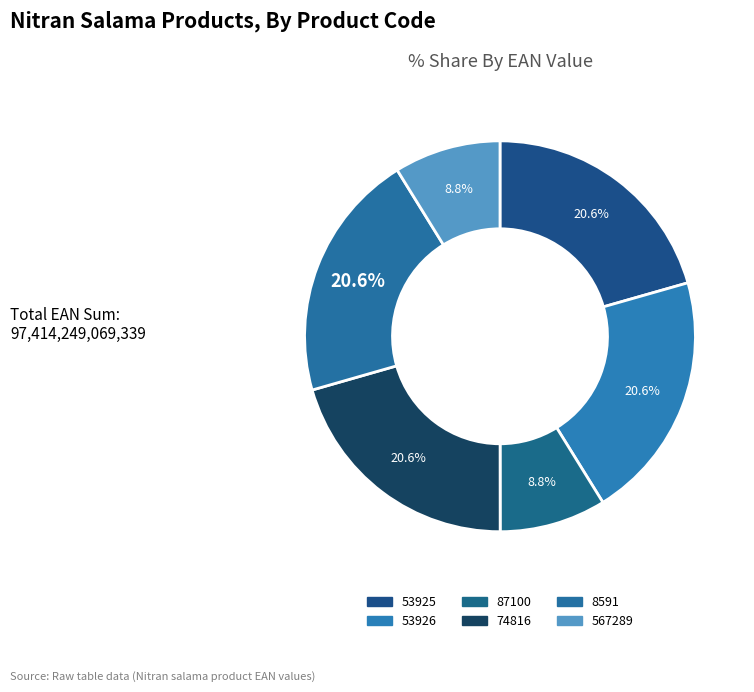

Rank the categories by value from lowest to highest.

87100, 567289, 74816, 53925, 53926, 8591